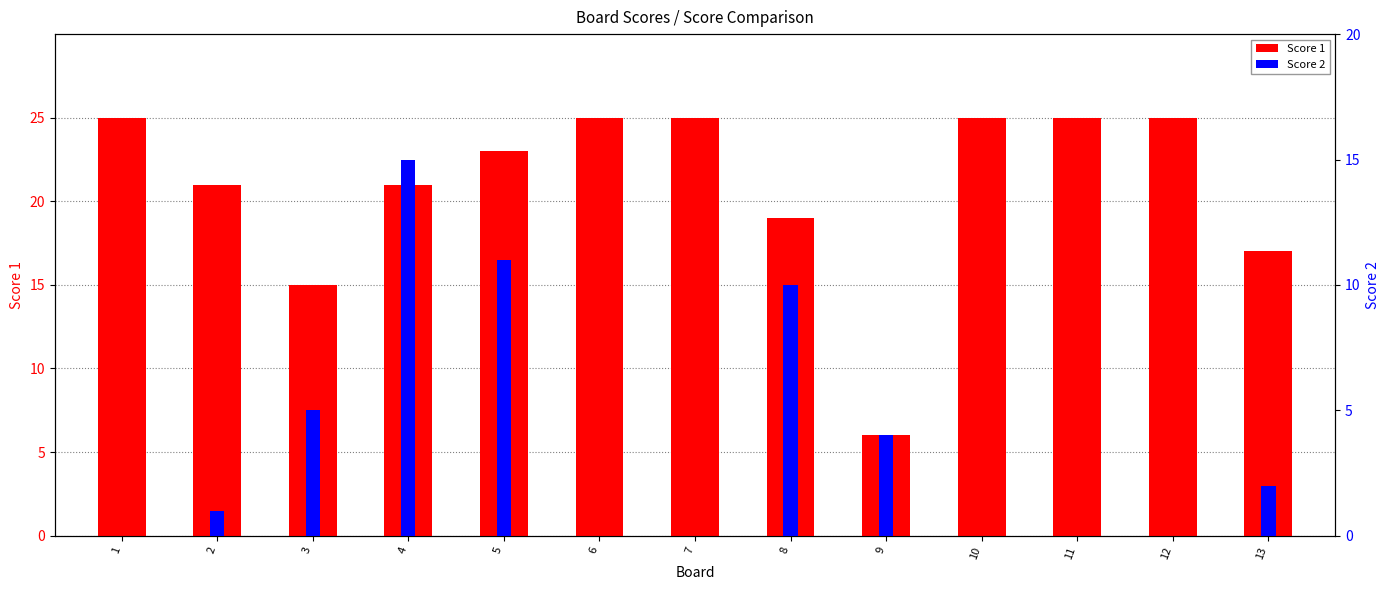

Are the bars grouped side by side (vs. stacked)?

Yes